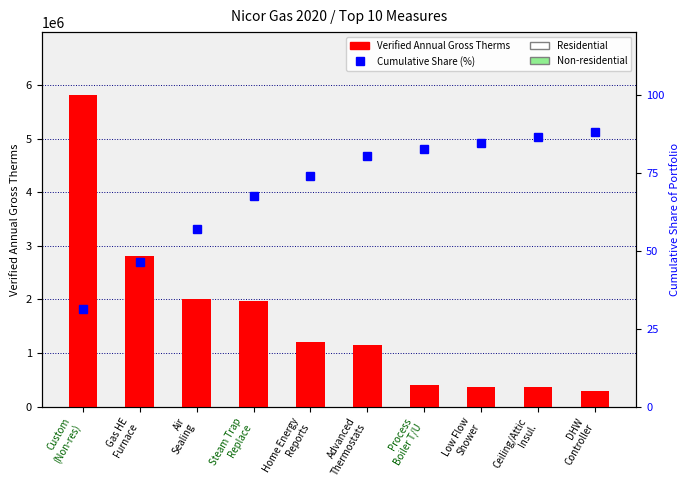

How many categories are shown in the chart?

10